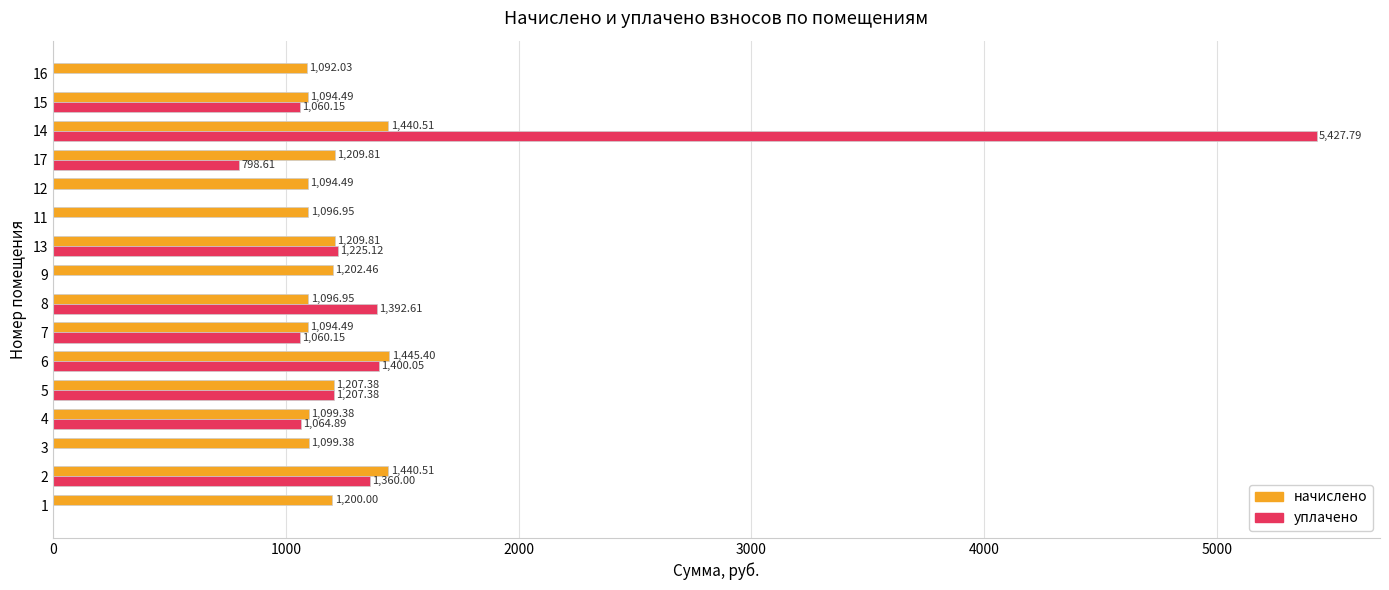

What is the sum of all начислено values?

19124.0